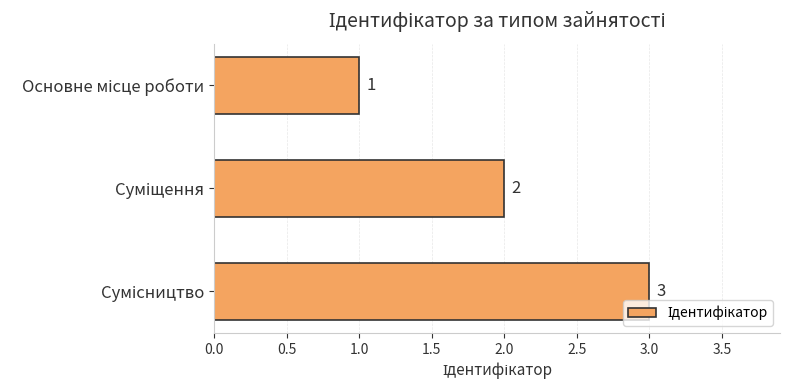

Count the values in the range 1 to 3.

3